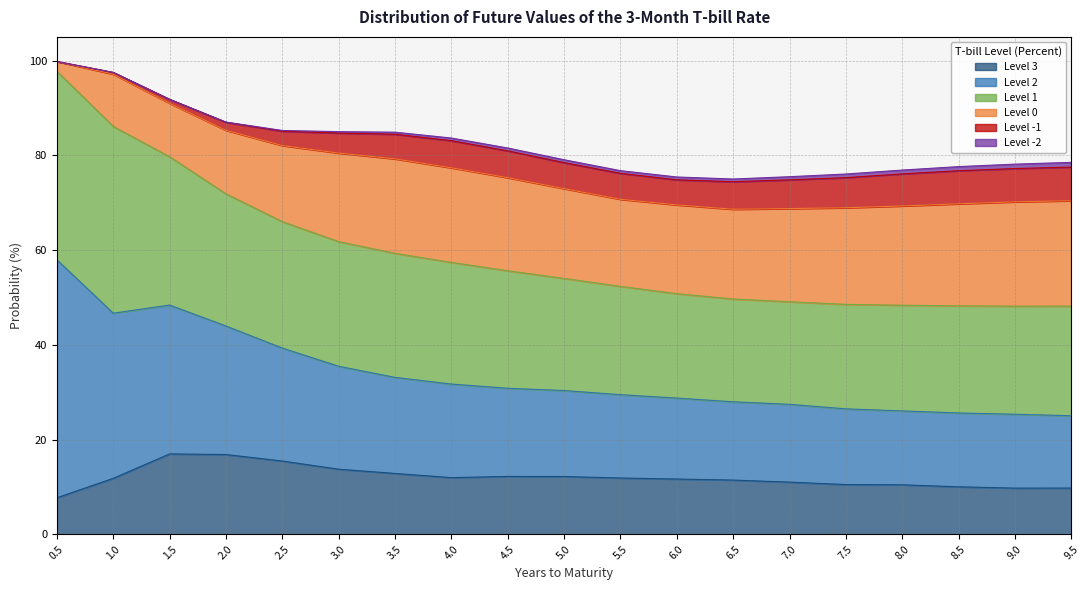

Reading left to right, what are all the values shown in this chart?

Level 3: 7.7	11.8	17.0	16.9	15.5	13.8	12.9	12.0	12.2	12.2	11.9	11.7	11.5	11.0	10.5	10.5	10.0	9.8	9.8
Level 2: 50.2	34.8	31.4	27.1	23.8	21.7	20.3	19.7	18.6	18.1	17.6	17.1	16.5	16.4	16.0	15.6	15.6	15.6	15.3
Level 1: 39.8	39.4	31.3	27.9	26.7	26.3	26.2	25.7	24.8	23.7	22.8	22.0	21.7	21.7	22.1	22.3	22.6	22.8	23.1
Level 0: 2.1	11.0	11.3	13.4	16.1	18.7	19.9	20.0	19.6	18.9	18.4	18.7	18.9	19.7	20.4	20.9	21.5	22.0	22.2
Level -1: 0.0	0.4	0.8	1.7	3.0	4.2	5.2	5.7	5.7	5.5	5.5	5.3	5.8	6.1	6.3	6.8	7.0	7.0	7.1
Level -2: 0.0	0.0	0.0	0.1	0.2	0.3	0.4	0.6	0.6	0.6	0.6	0.6	0.6	0.7	0.8	0.8	0.9	0.9	1.0